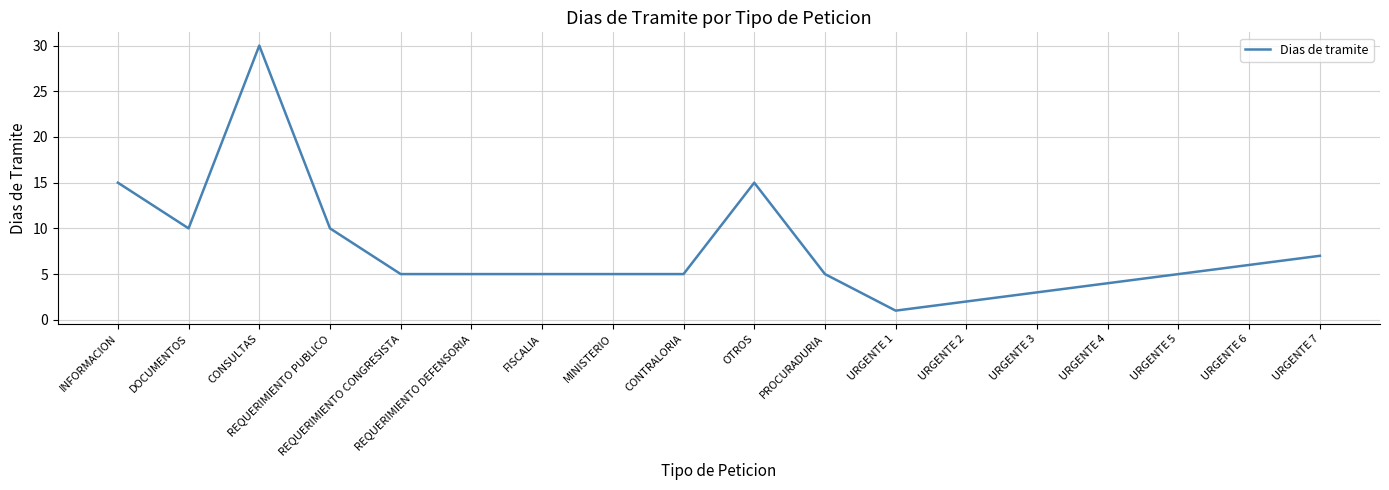

Does the chart display data point markers on the line(s)?

No